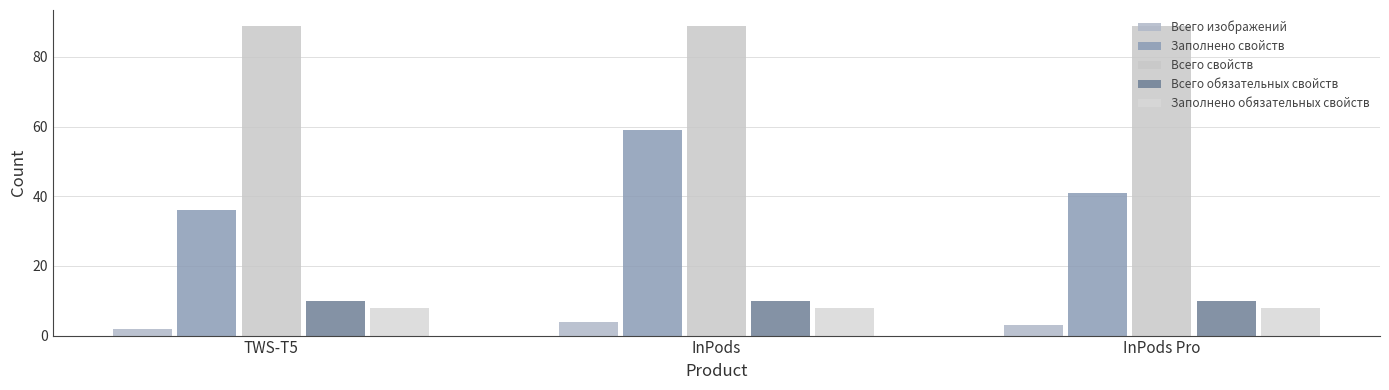

How many bars are there in total?

15